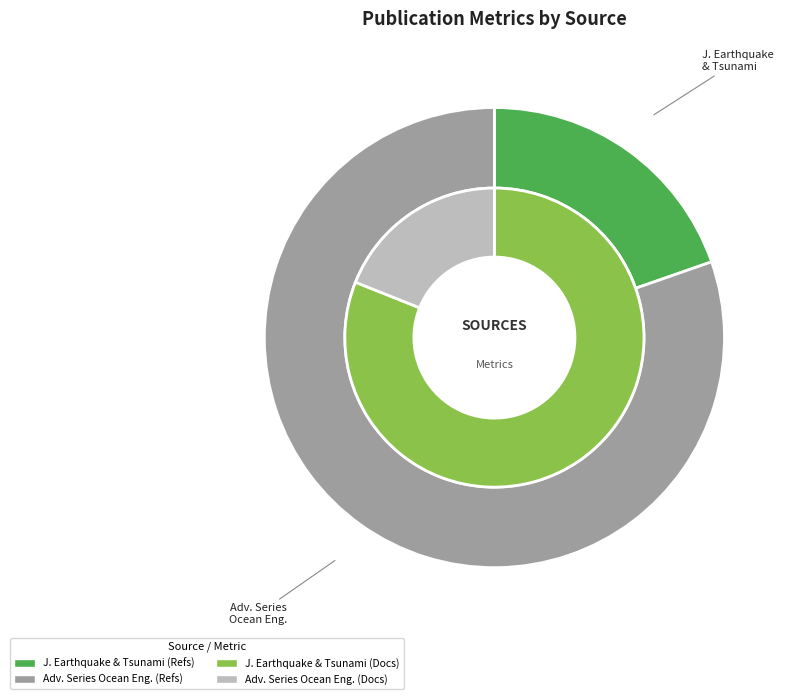

How many slices are in this pie chart?

2